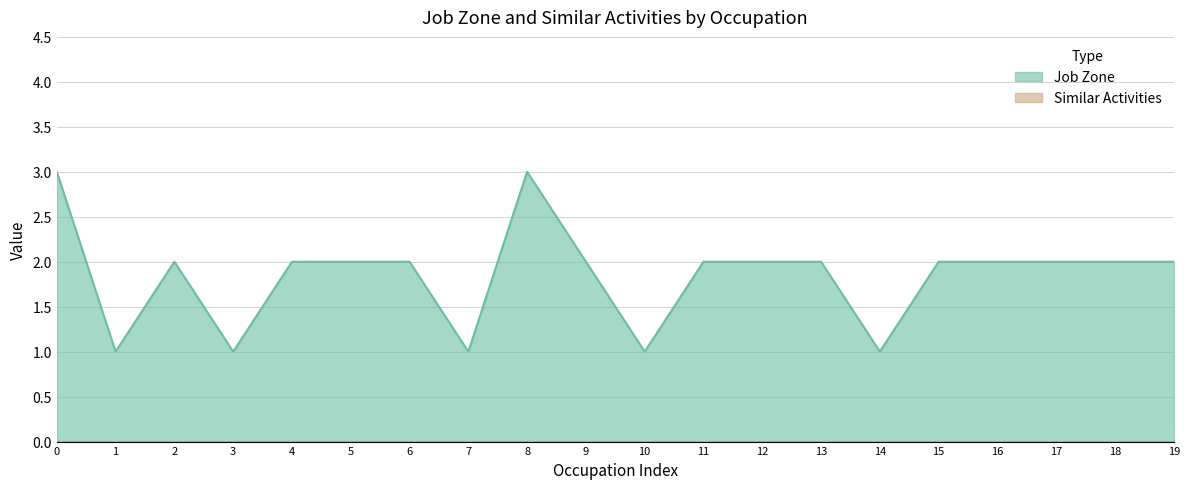

What is the difference between the second highest and second lowest values?

2